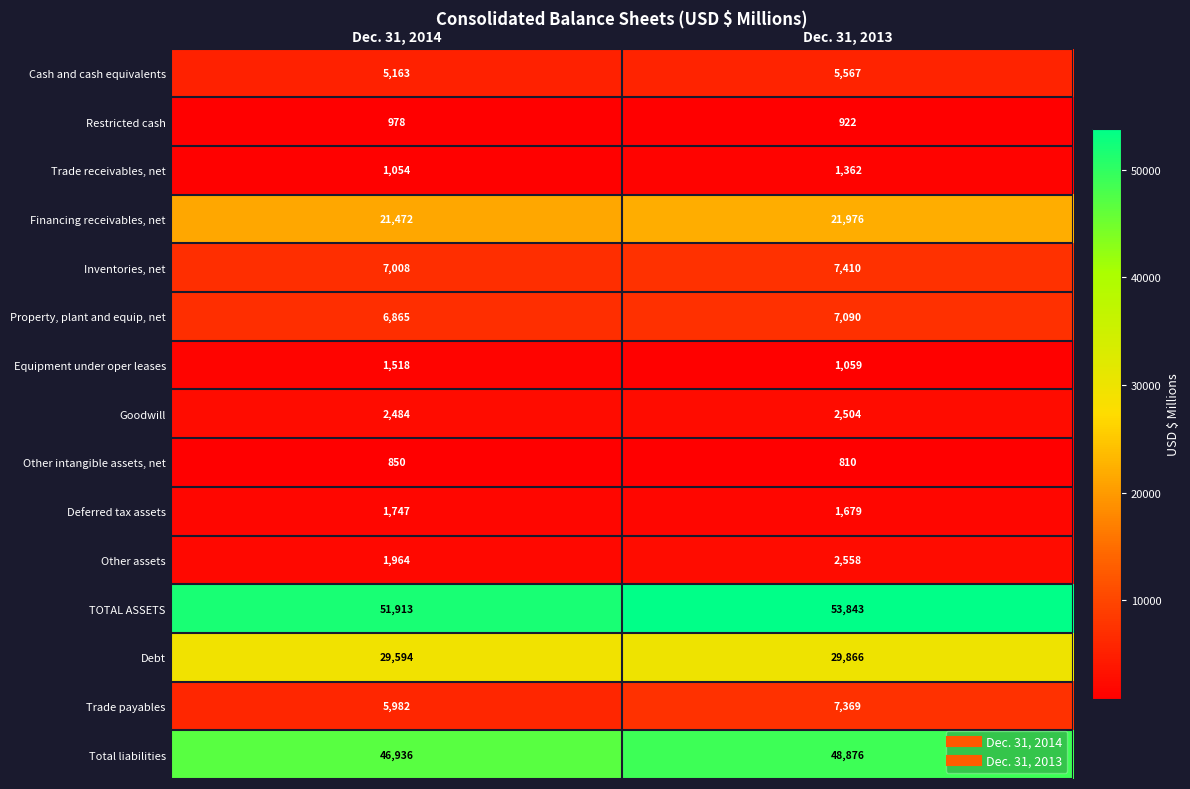

At which label is TOTAL ASSETS closest to 52878?

Dec. 31, 2014